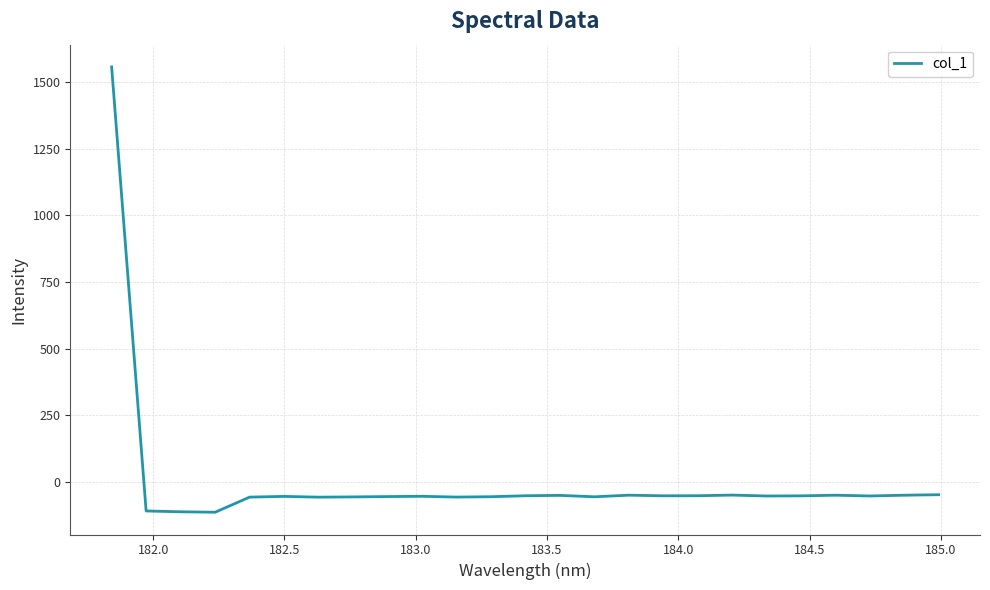

What is the maximum value shown in the chart?

1557.4